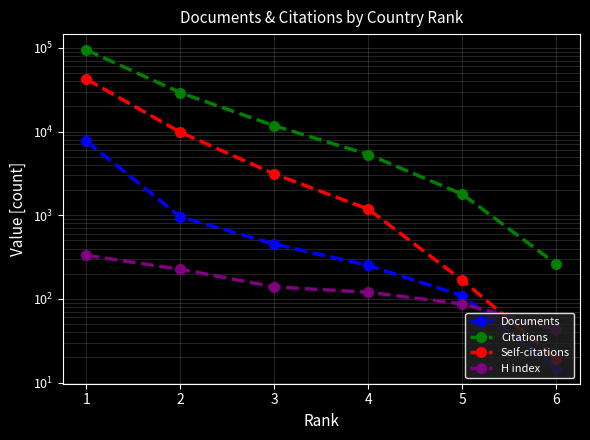

What is the minimum value shown in the chart?

15